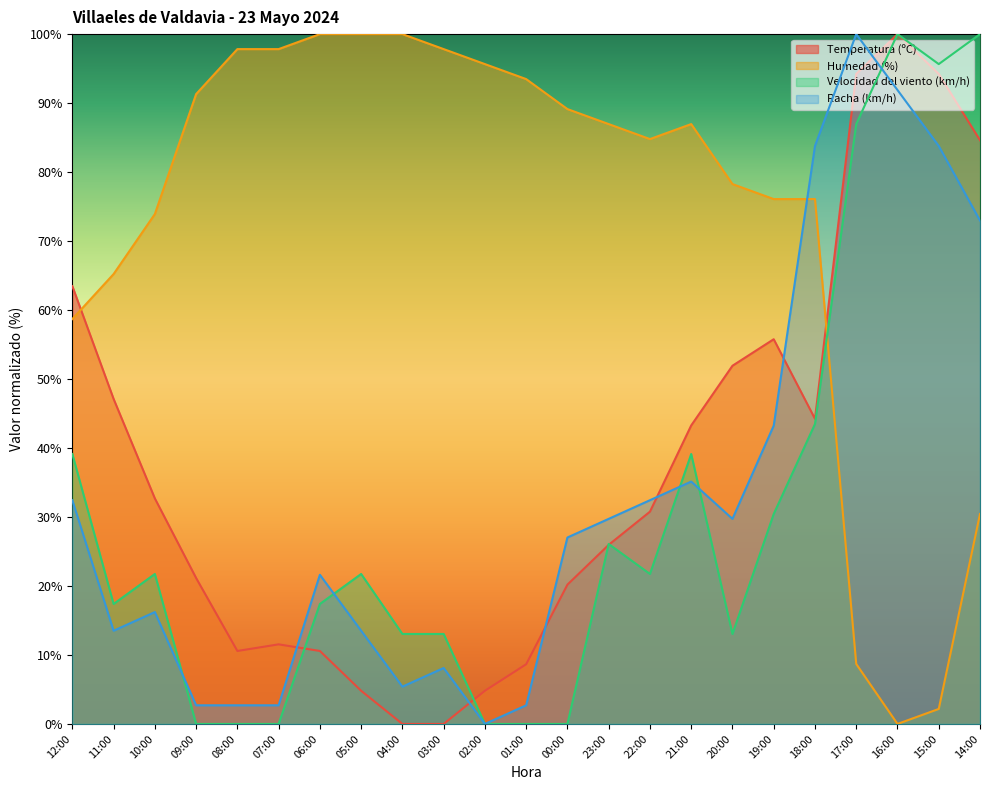

What is the label of the 19th point from the right?

08:00